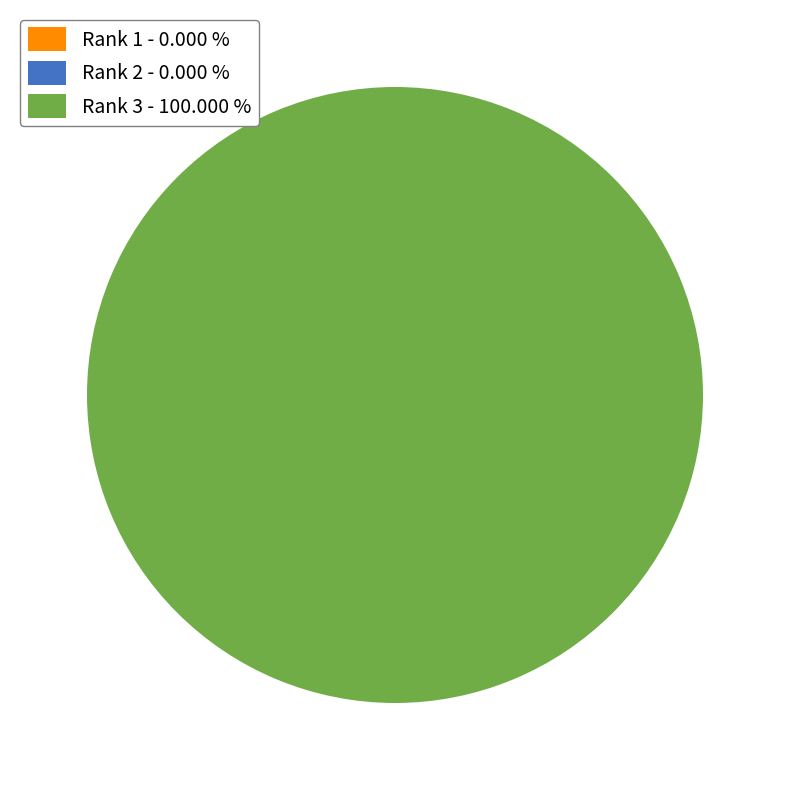

Which slice represents more than half of the pie?

Rank 3 - 100.000 %